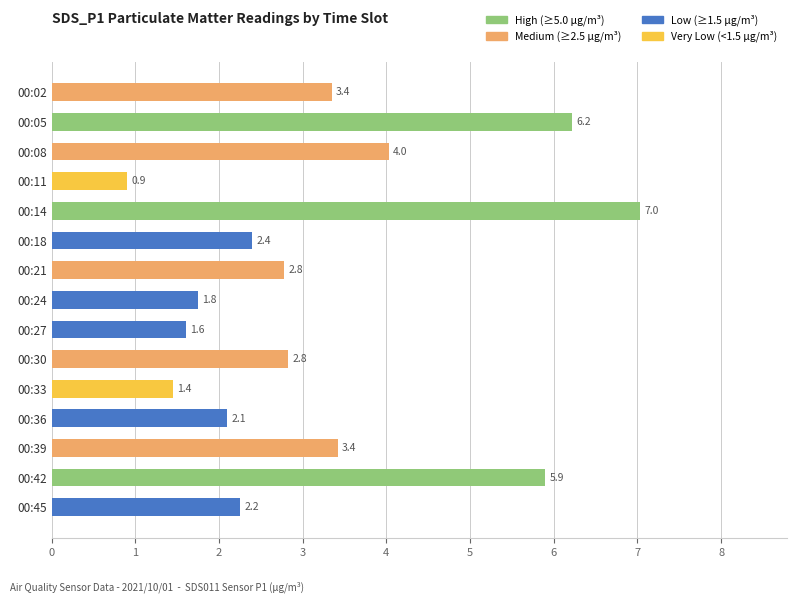

The value at 00:39 is 1.6. True or false?

False